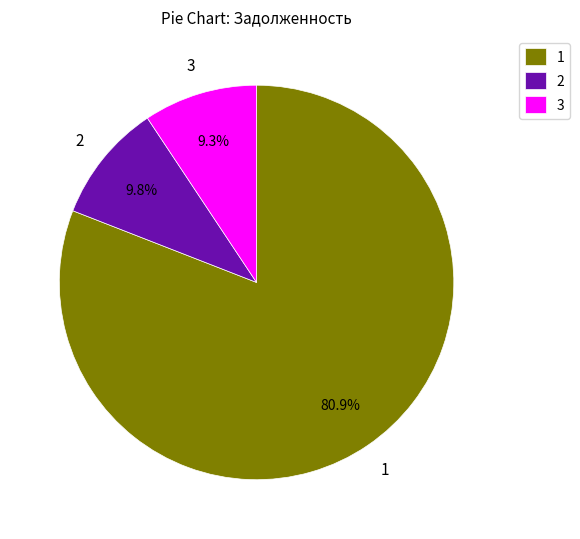

Combined, do 2 and 1 account for over 50%?

Yes